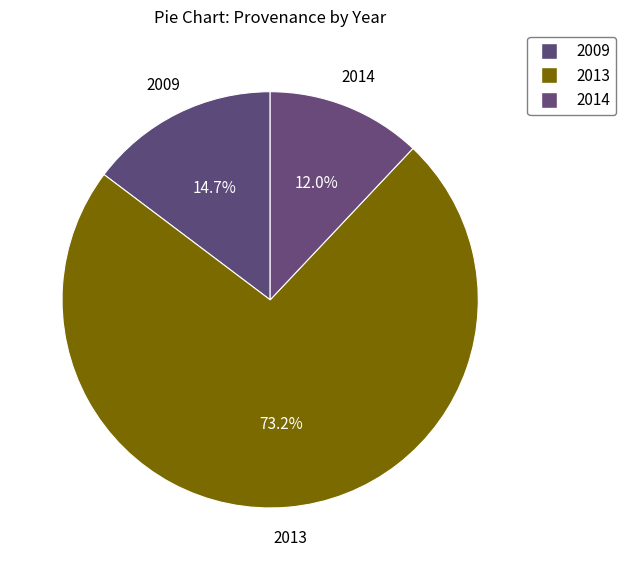

How many slices are in this pie chart?

3